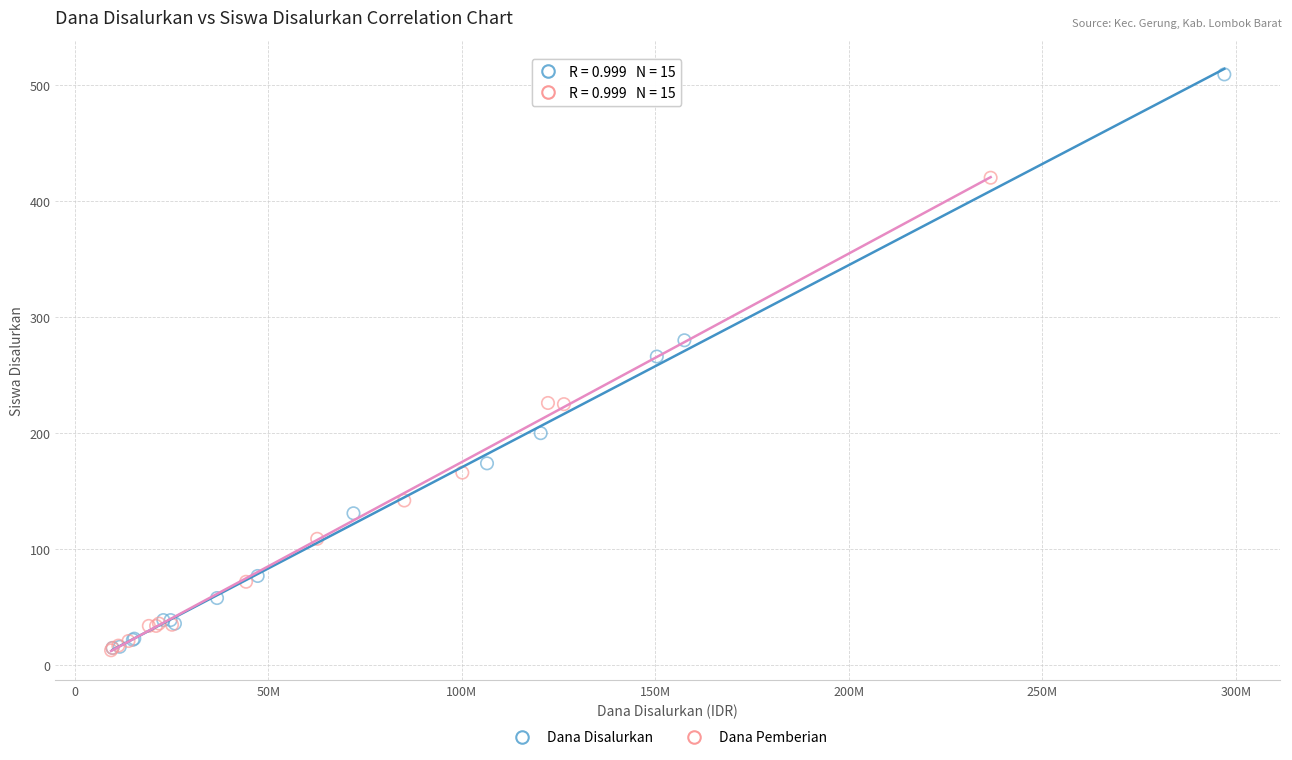

Which series has the widest spread of Y values?

Dana Disalurkan